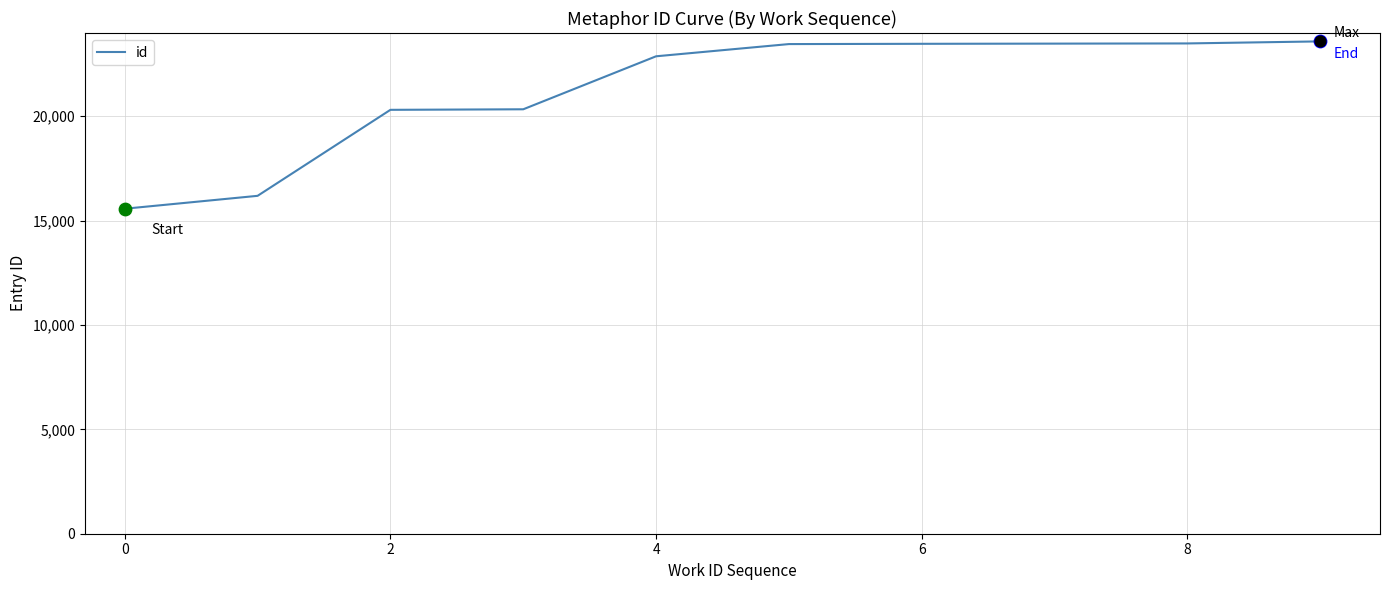

What is the difference between the maximum and minimum values?

8017